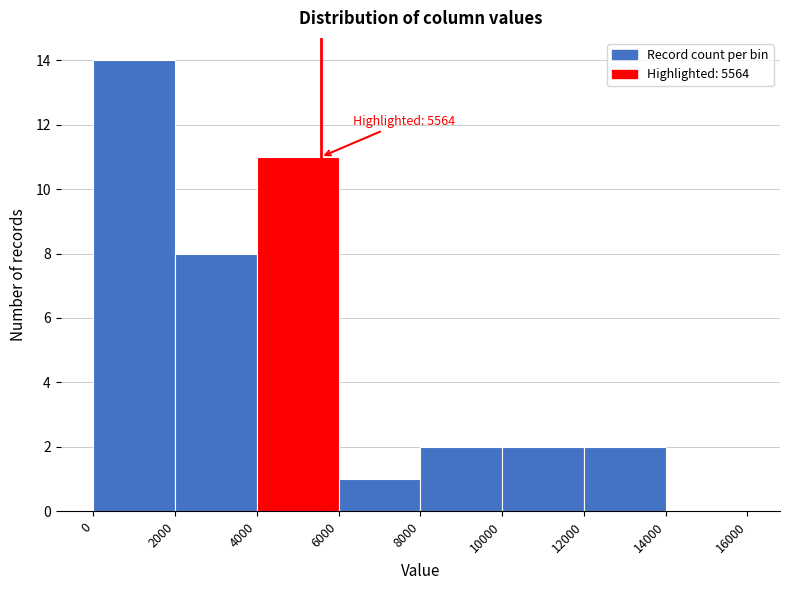

Which range on the x-axis has the tallest bar?

0 to 2000